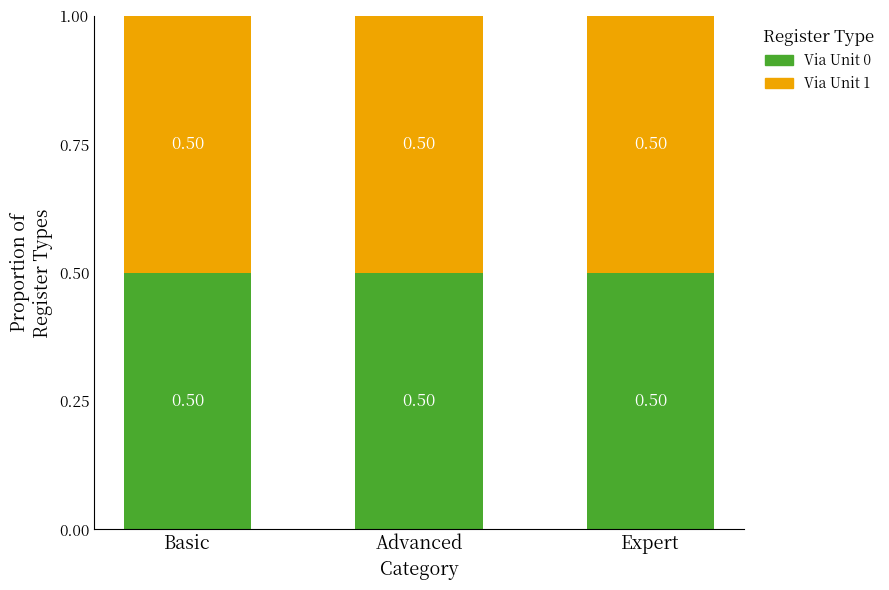

How many groups of bars are there?

3